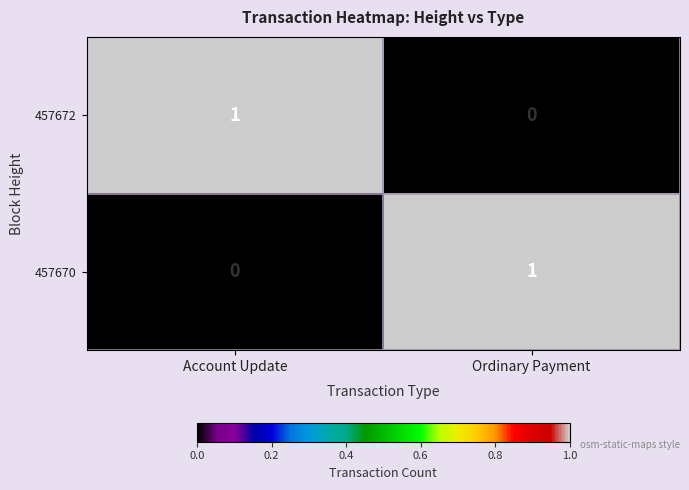

At Account Update, list the series in order from smallest to largest.

457670, 457672